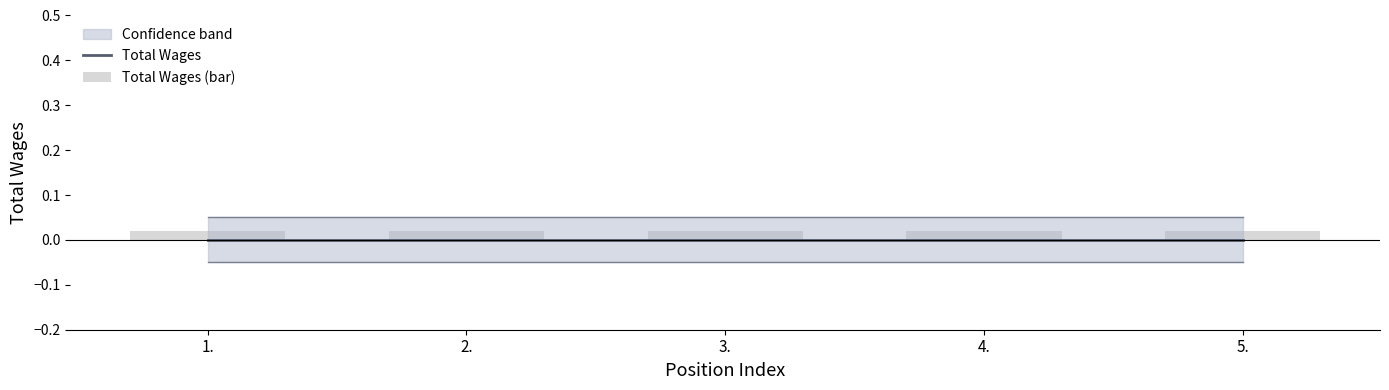

At which category does the chart reach its peak across all series?

1.